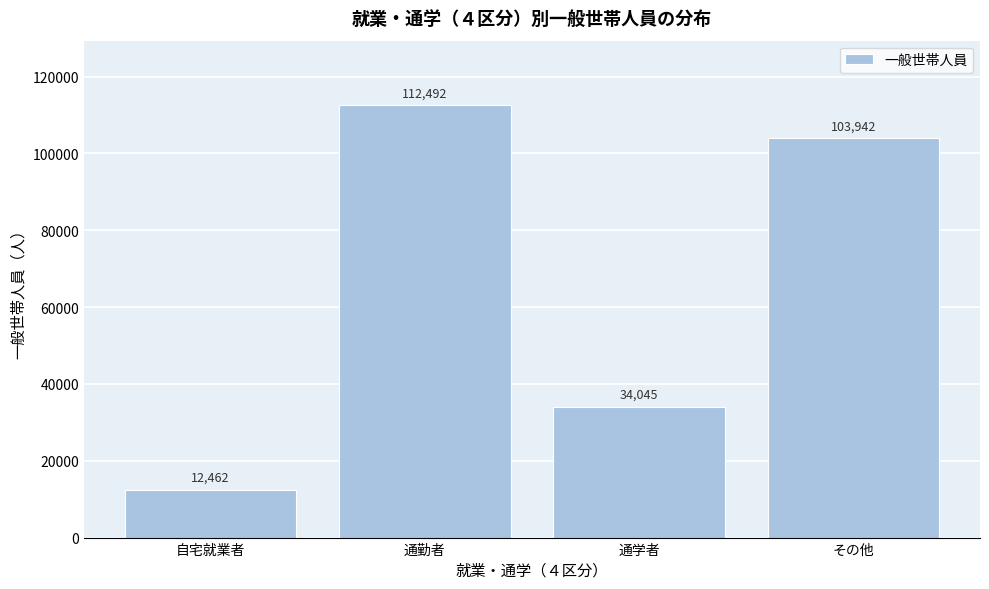

Reading right to left, transcribe all the data shown in this chart.

その他=103942	通学者=34045	通勤者=112492	自宅就業者=12462